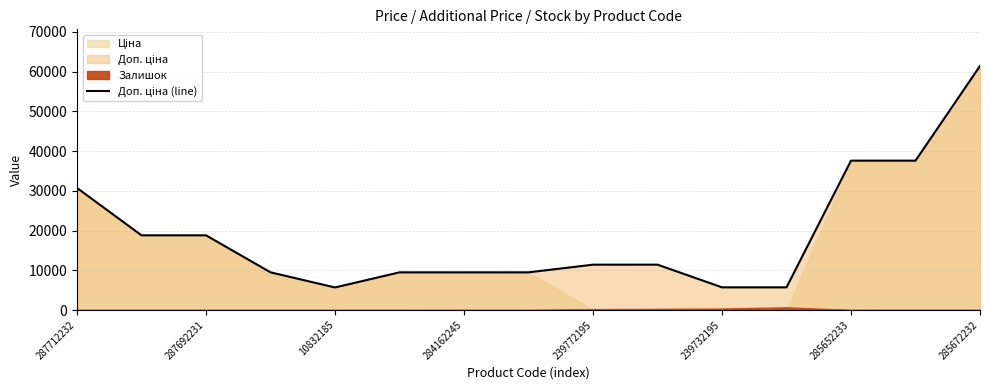

What is the difference between the maximum and minimum values?

55760.4